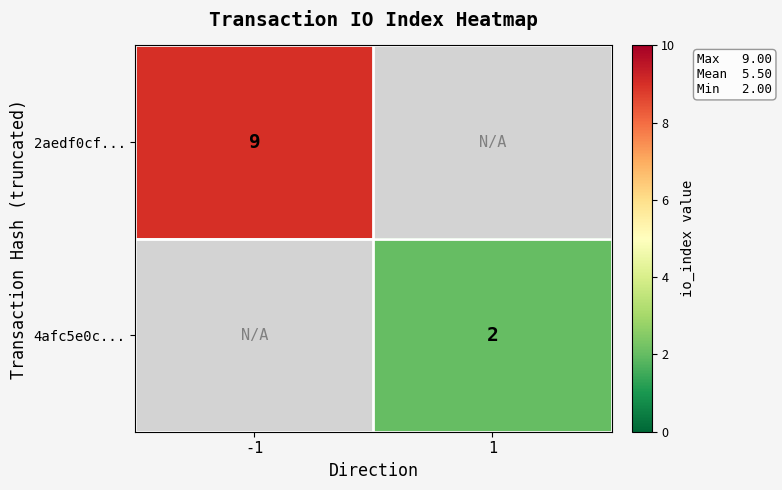

What is the total value across all series at 1?

2